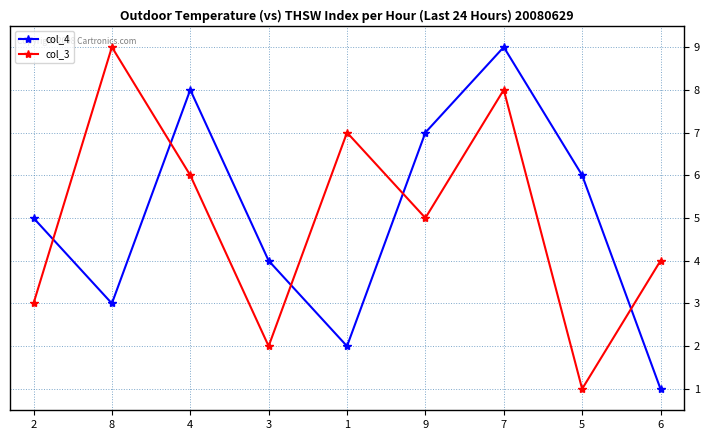

Where is col_4 nearest to the value 5?

2